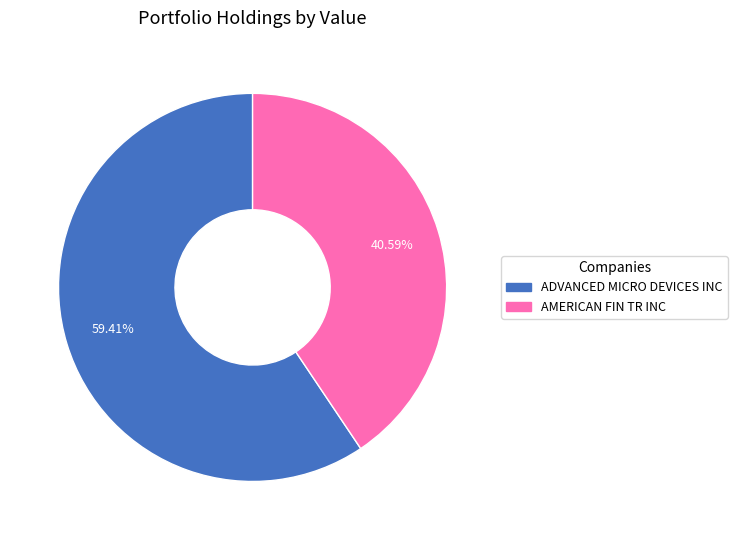

True or false: AMERICAN FIN TR INC accounts for 41% of the total.

True